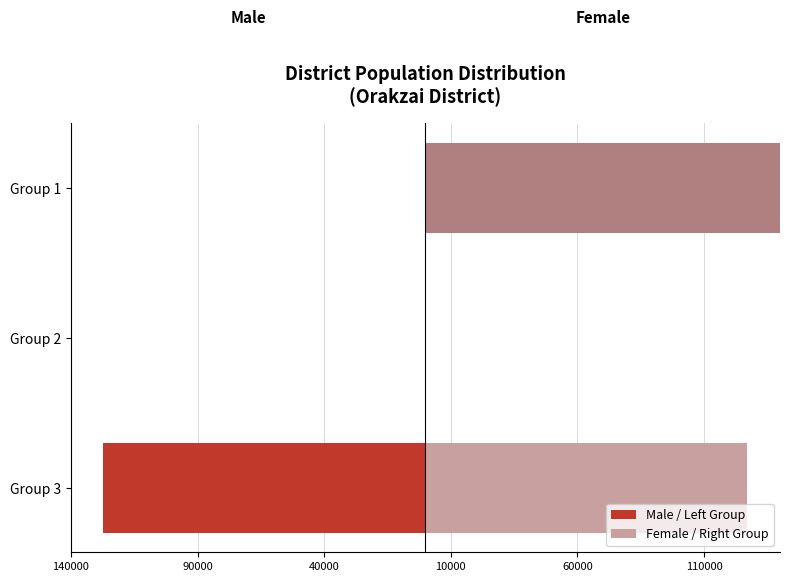

Which series has the largest range (max minus min)?

Female / Right Group